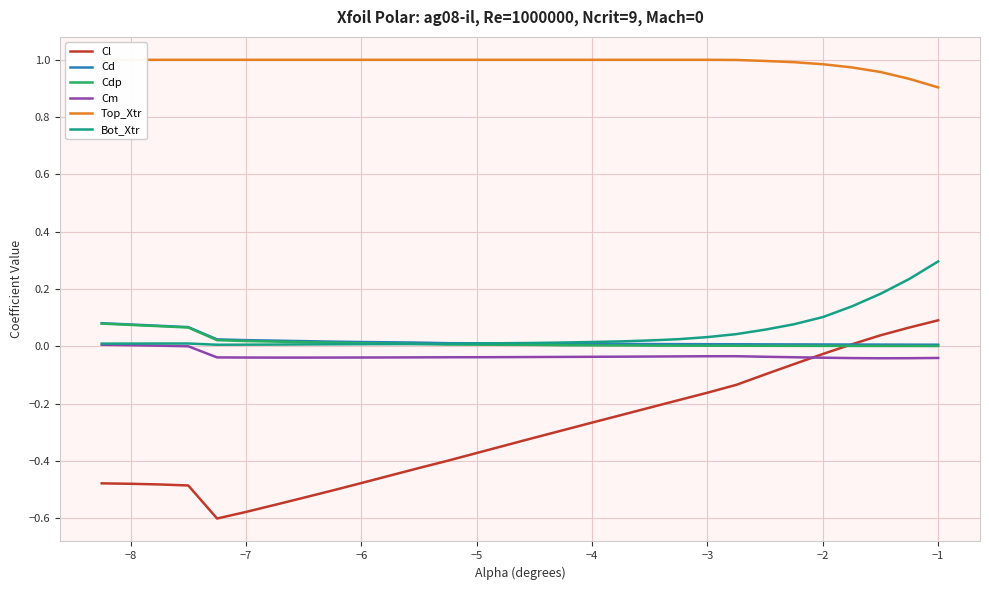

Does the chart have visible grid lines?

Yes